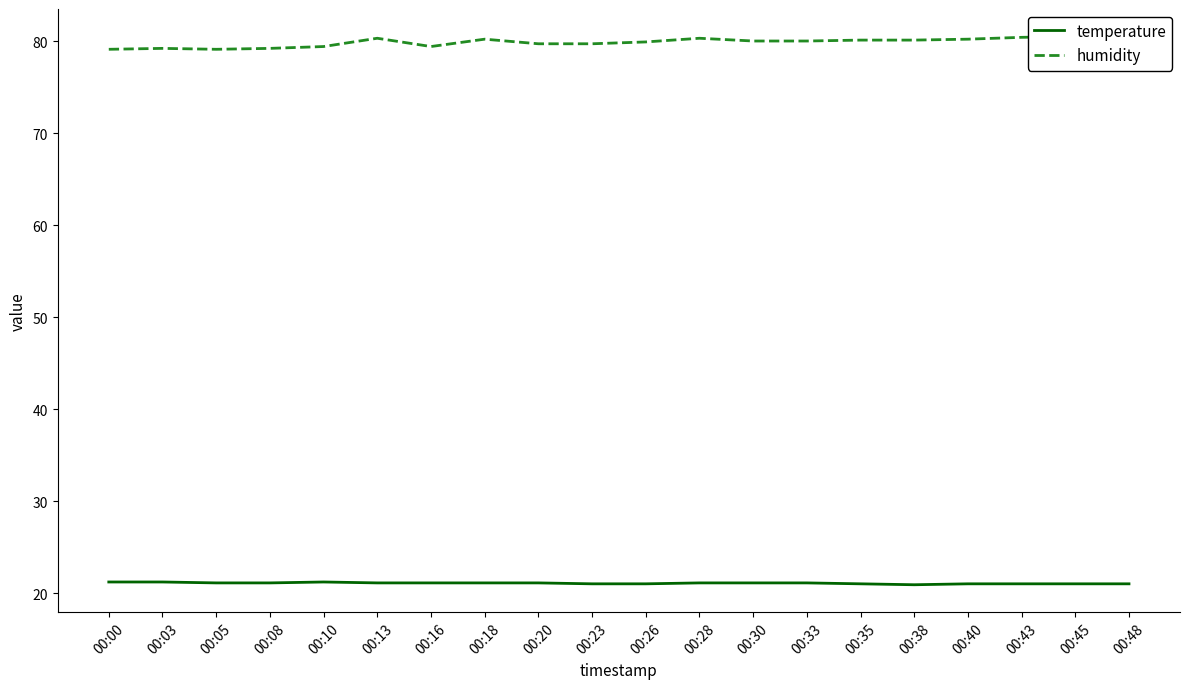

Which has a higher value, 00:48 or 00:23?

00:48